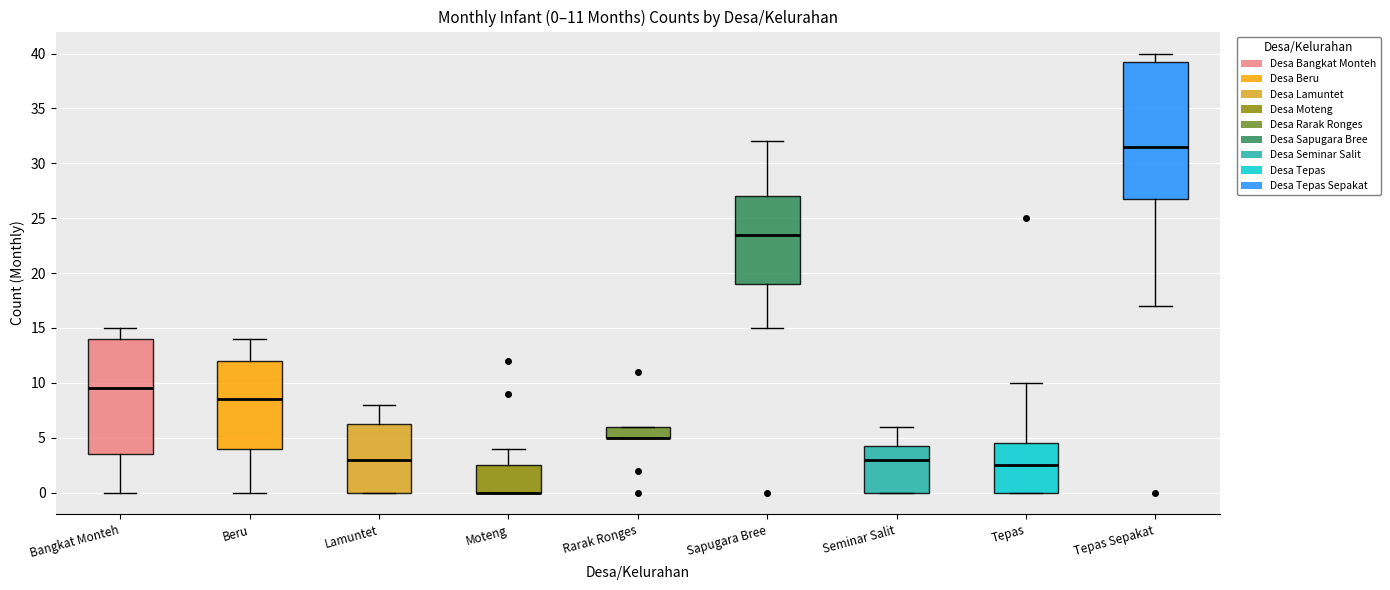

Which box is the tallest, from its lower edge to its upper edge?

Tepas Sepakat